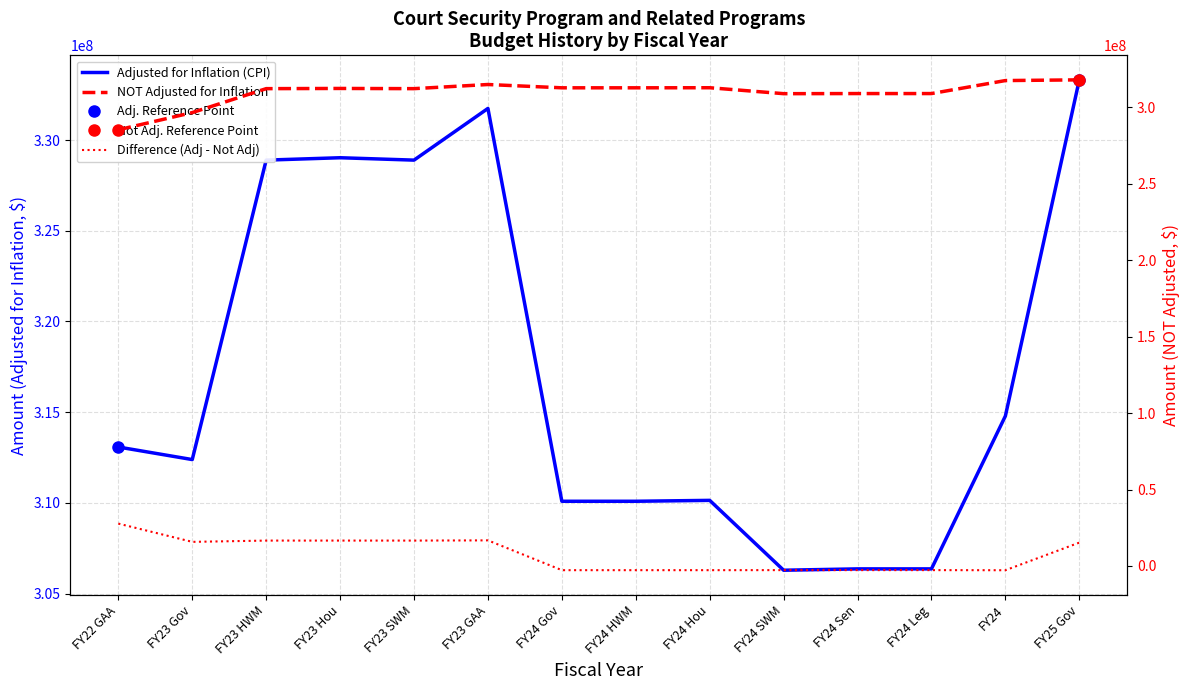

True or false: Adjusted for Inflation (CPI) and Difference (Adj - Not Adj) intersect in this chart.

False